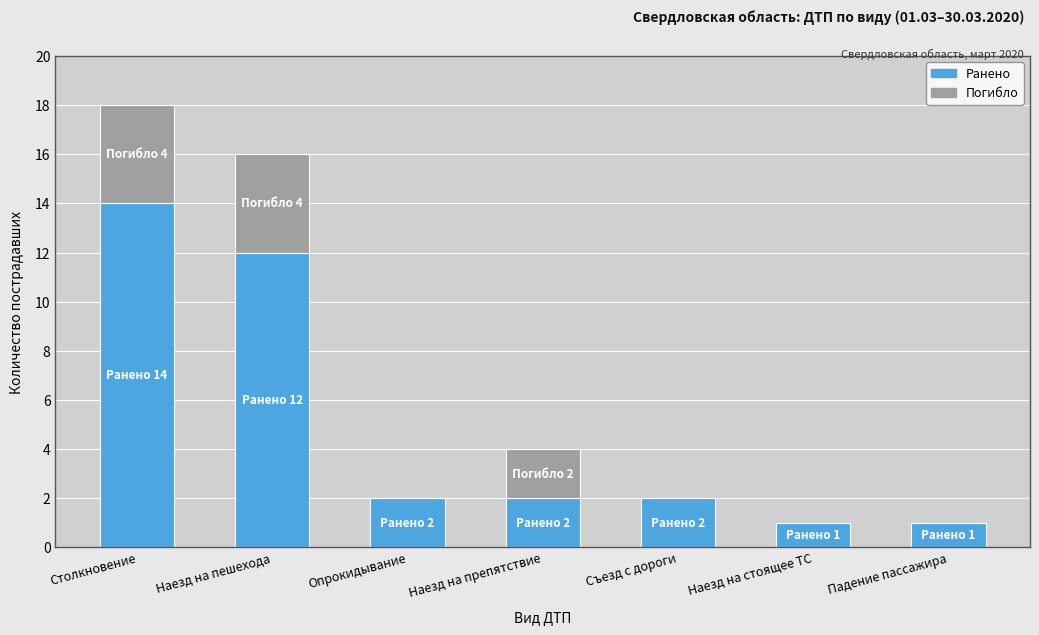

What are all the series names shown in the legend?

Ранено, Погибло